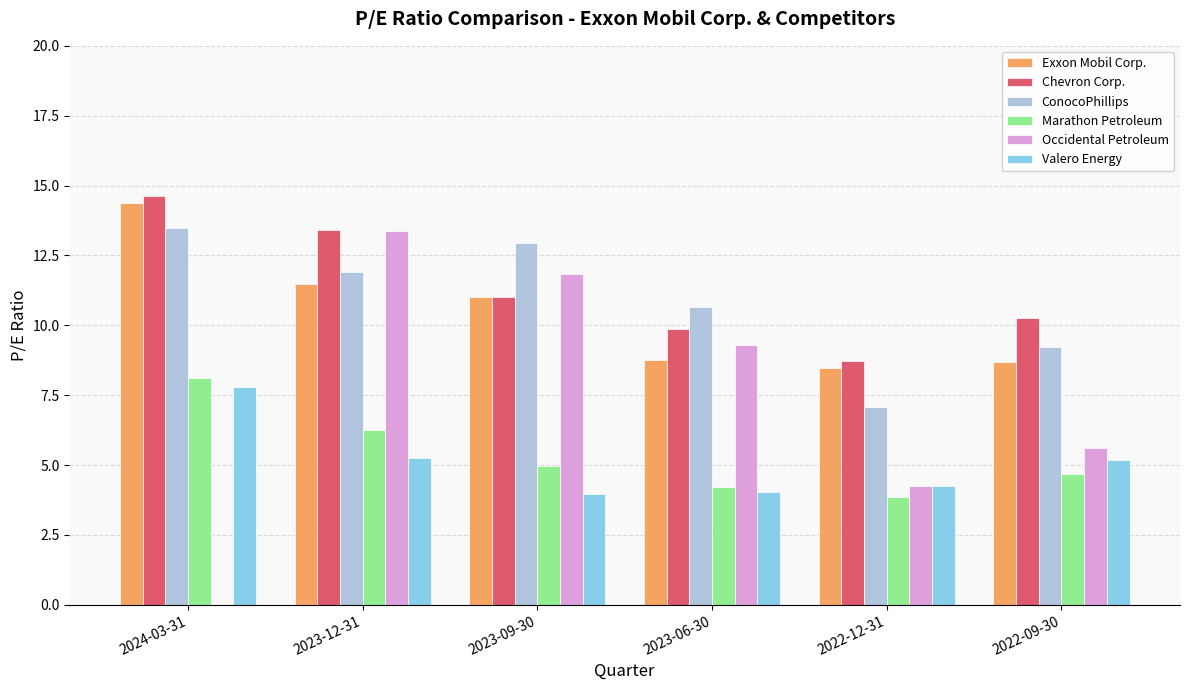

What is the difference between the Marathon Petroleum values at 2023-09-30 and 2022-09-30?

0.3